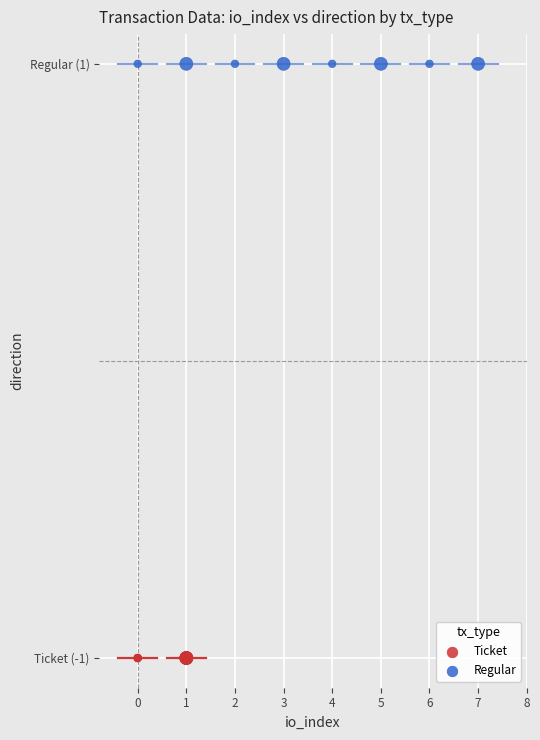

What are all the series names shown in the legend?

Ticket, Regular